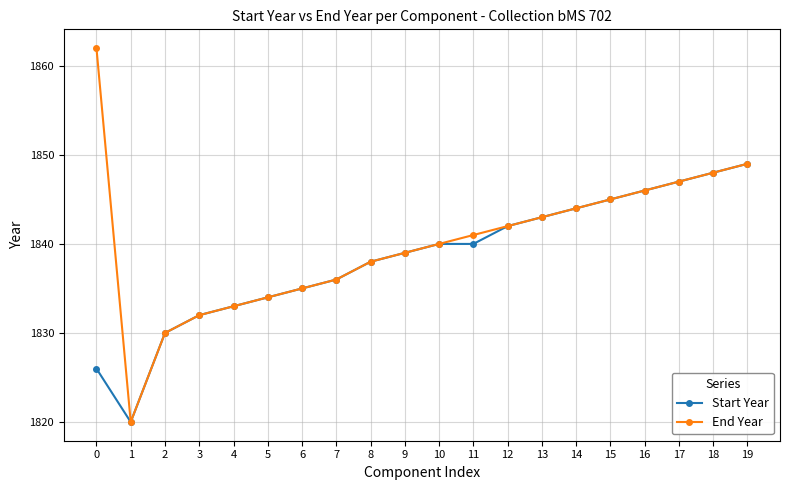

What is the total value across all series at 8?

3676